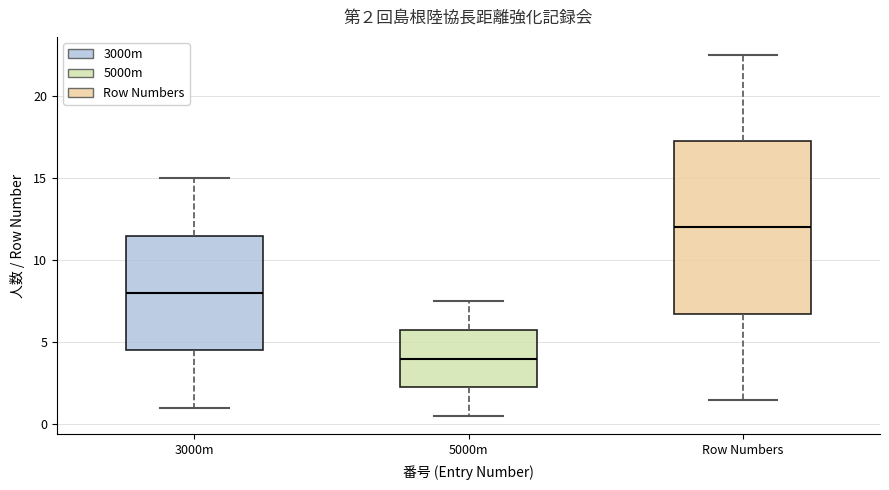

Which box is the tallest, from its lower edge to its upper edge?

Row Numbers